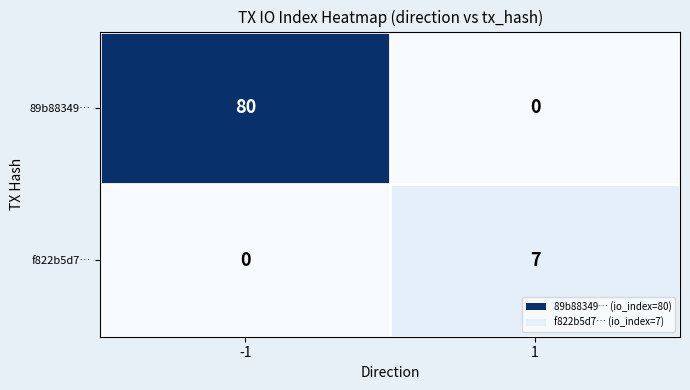

List the labels in order of 89b88349… value, smallest first.

1, -1